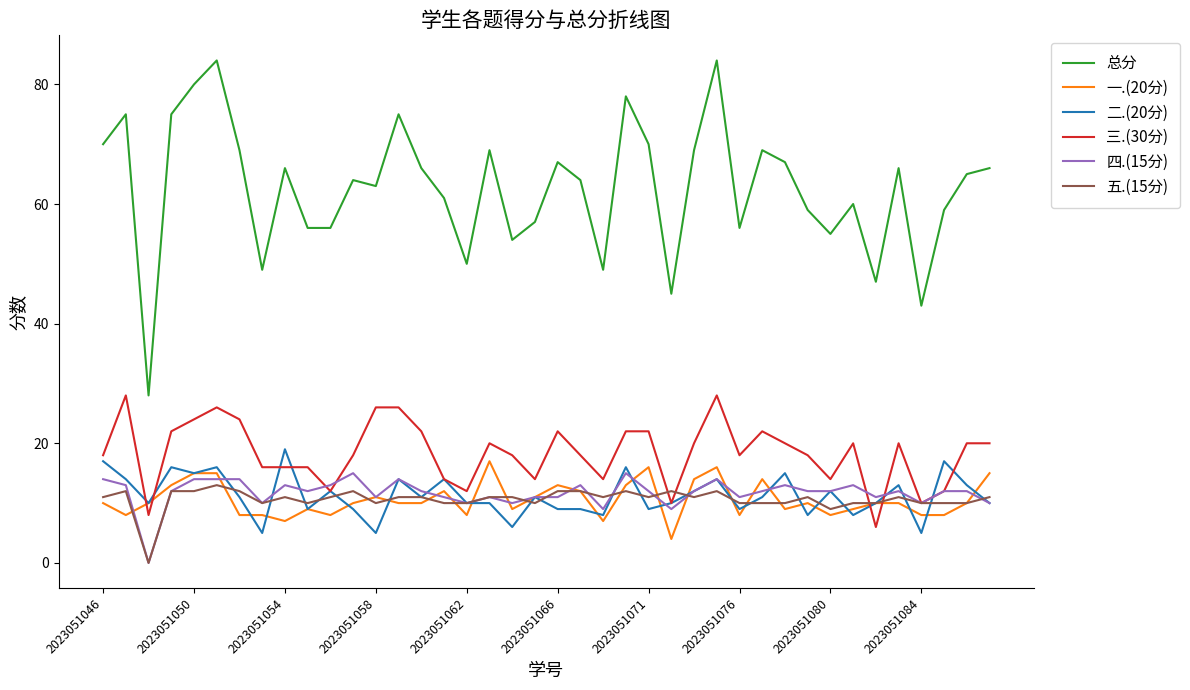

True or false: 总分 and 四.(15分) intersect in this chart.

False